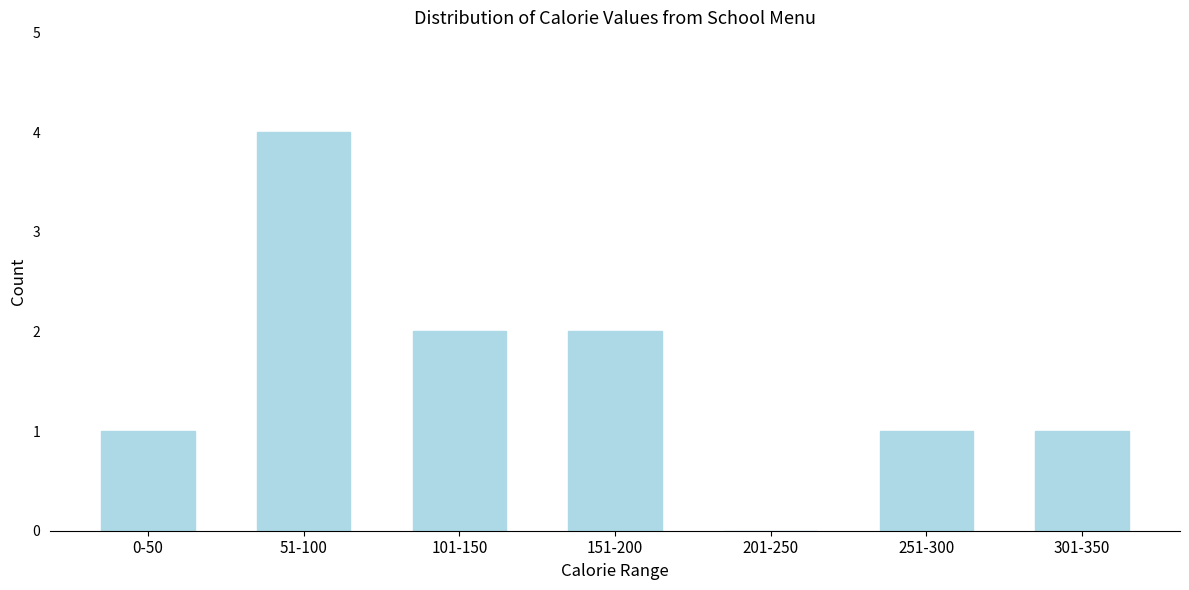

Reading right to left, extract all data points from this chart.

301-350=1	251-300=1	201-250=0	151-200=2	101-150=2	51-100=4	0-50=1